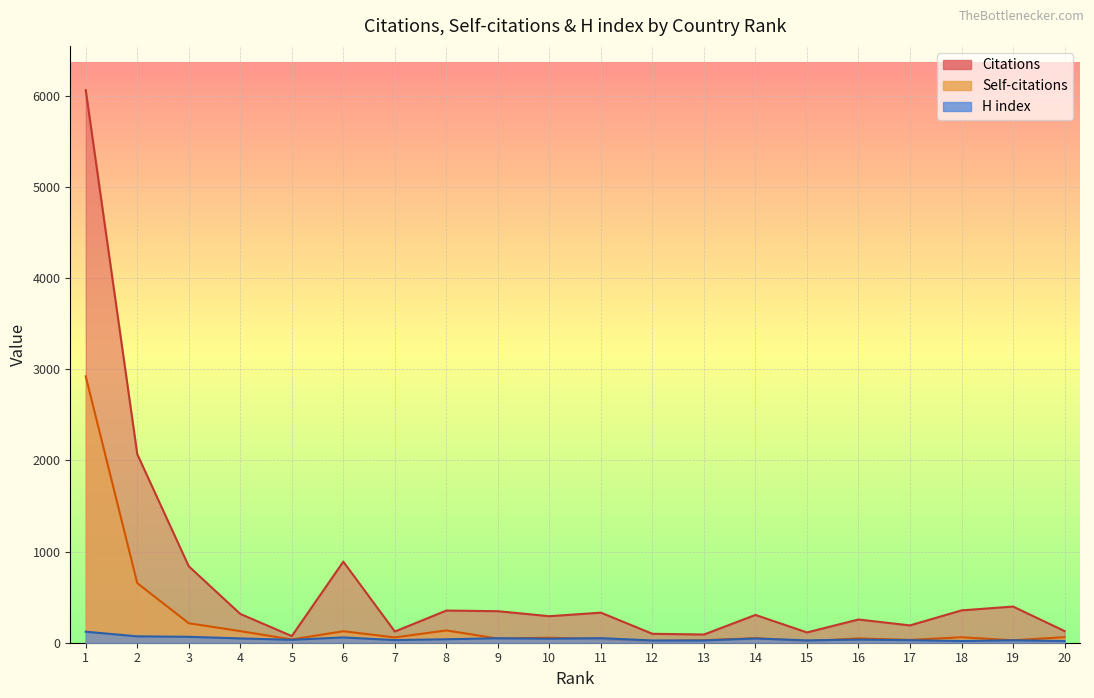

What is the value of the Self-citations point at the 20th from the left?

61